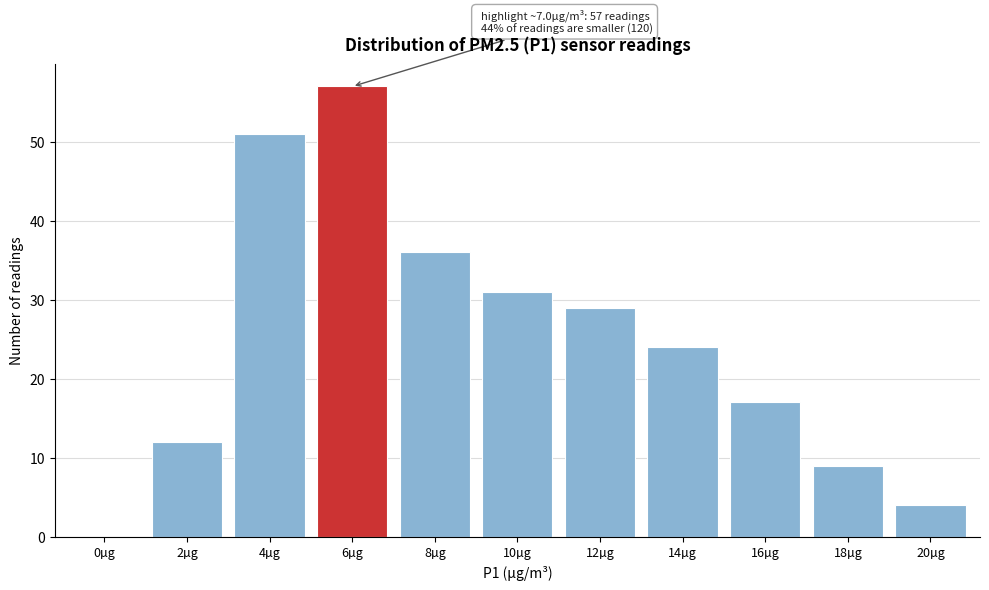

Reading left to right, extract all data points from this chart.

0µg=0	2µg=12	4µg=51	6µg=57	8µg=36	10µg=31	12µg=29	14µg=24	16µg=17	18µg=9	20µg=4